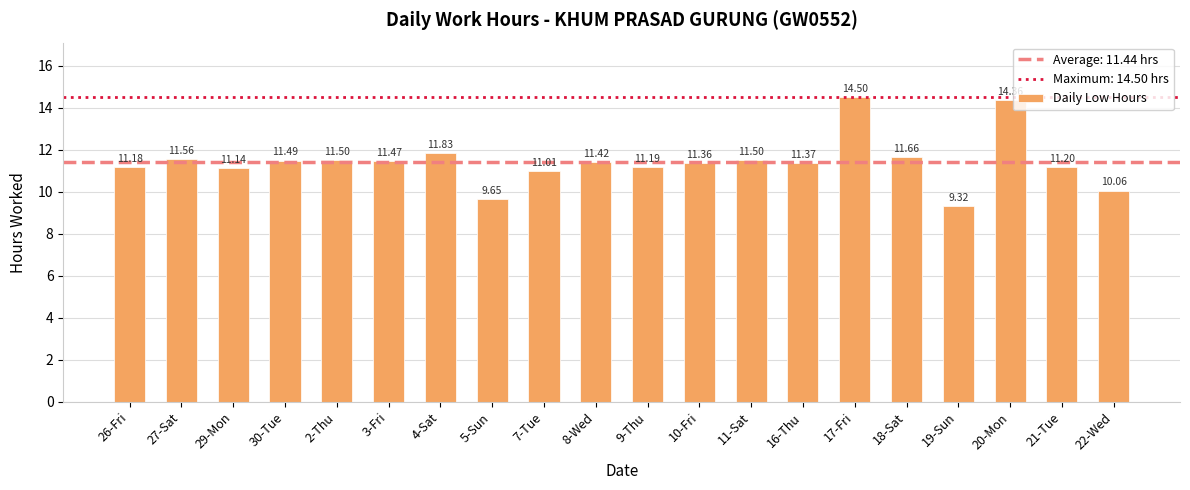

What is the average value?

11.4